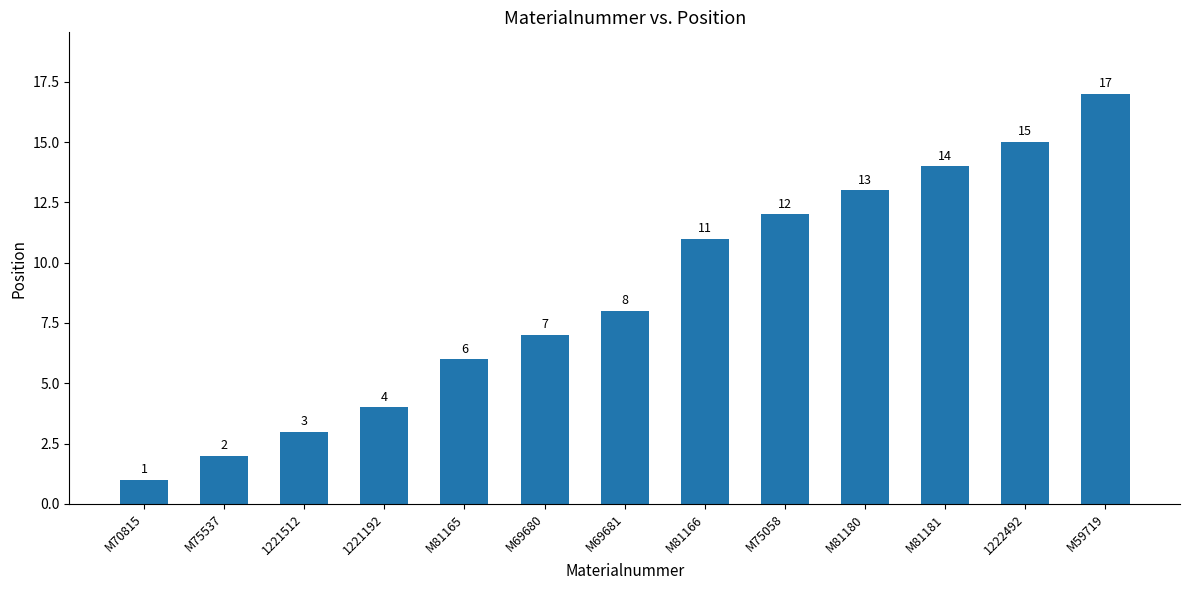

How many series are shown in this chart?

1